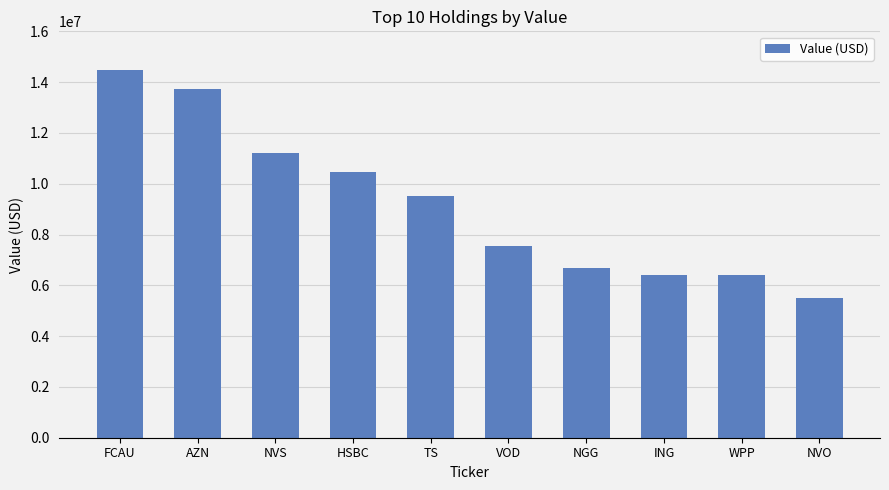

True or false: the data shows 15886180 at NVS.

False